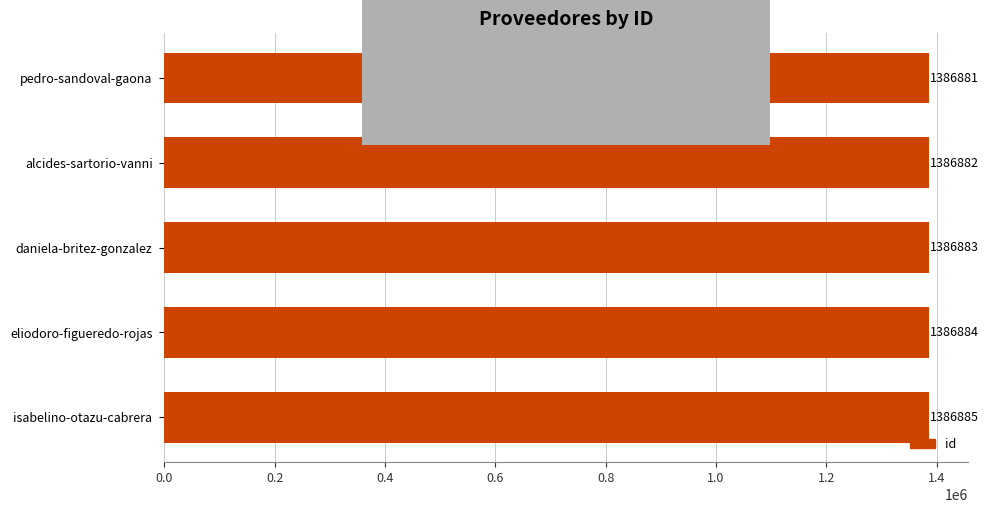

Rank the categories by value from highest to lowest.

isabelino-otazu-cabrera, eliodoro-figueredo-rojas, daniela-britez-gonzalez, alcides-sartorio-vanni, pedro-sandoval-gaona